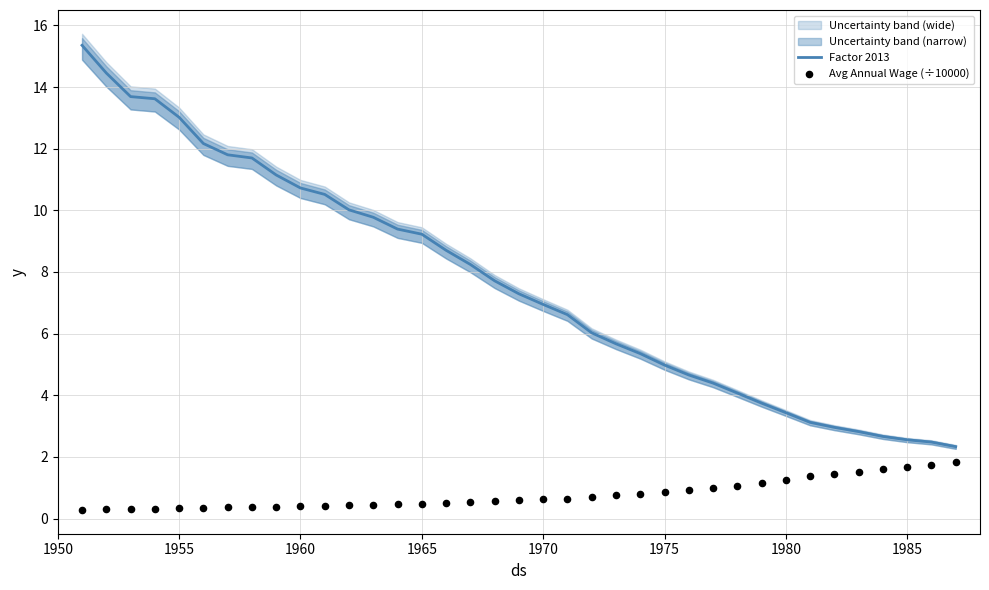

What is the lowest value of the Factor 2013 series?

2.3